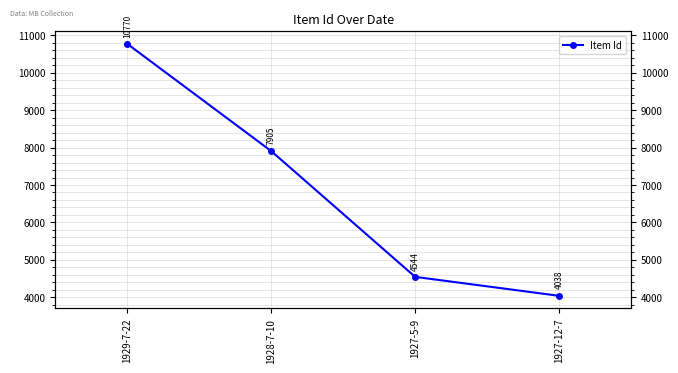

True or false: the data has more than 2 interior local peaks.

False